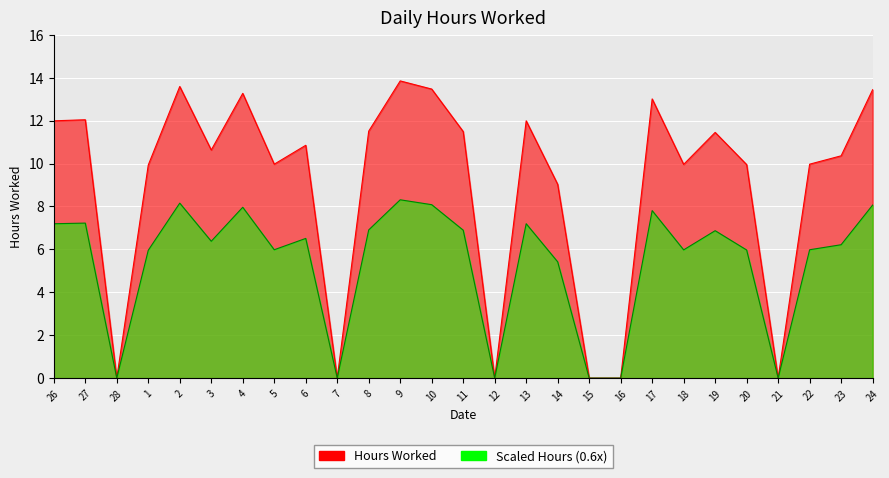

At which category does the chart reach its peak across all series?

9